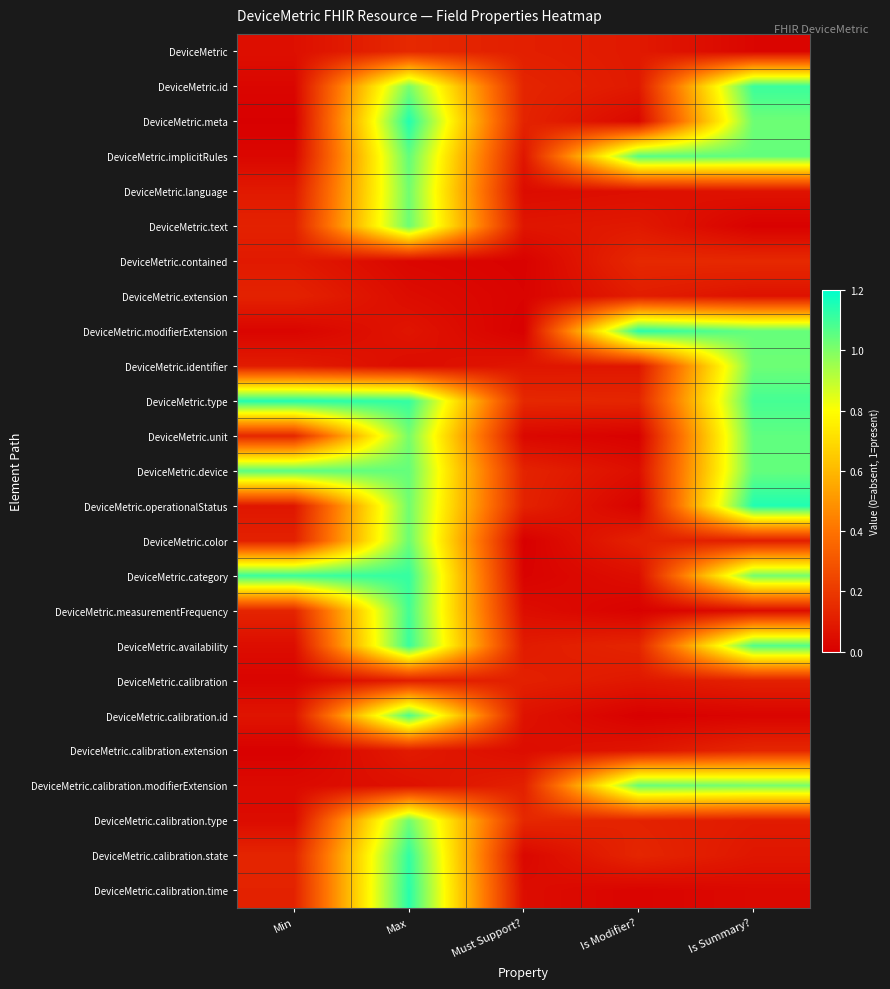

Reading right to left, list all the values displayed in this chart.

DeviceMetric: Is Summary?=0.0	Is Modifier?=0.1	Must Support?=0.1	Max=0.1	Min=0.1
DeviceMetric.id: Is Summary?=1.1	Is Modifier?=0.1	Must Support?=0.1	Max=1.0	Min=0.0
DeviceMetric.meta: Is Summary?=1.0	Is Modifier?=0.0	Must Support?=0.1	Max=1.1	Min=0.0
DeviceMetric.implicitRules: Is Summary?=1.0	Is Modifier?=1.1	Must Support?=0.1	Max=1.0	Min=0.0
DeviceMetric.language: Is Summary?=0.1	Is Modifier?=0.1	Must Support?=0.0	Max=1.0	Min=0.1
DeviceMetric.text: Is Summary?=0.0	Is Modifier?=0.1	Must Support?=0.1	Max=1.0	Min=0.1
DeviceMetric.contained: Is Summary?=0.1	Is Modifier?=0.1	Must Support?=0.0	Max=0.0	Min=0.1
DeviceMetric.extension: Is Summary?=0.1	Is Modifier?=0.1	Must Support?=0.0	Max=0.0	Min=0.1
DeviceMetric.modifierExtension: Is Summary?=1.0	Is Modifier?=1.1	Must Support?=0.0	Max=0.1	Min=0.0
DeviceMetric.identifier: Is Summary?=1.0	Is Modifier?=0.1	Must Support?=0.1	Max=0.0	Min=0.1
DeviceMetric.type: Is Summary?=1.1	Is Modifier?=0.1	Must Support?=0.1	Max=1.1	Min=1.1
DeviceMetric.unit: Is Summary?=1.0	Is Modifier?=0.0	Must Support?=0.0	Max=1.0	Min=0.1
DeviceMetric.device: Is Summary?=1.0	Is Modifier?=0.1	Must Support?=0.1	Max=1.0	Min=1.1
DeviceMetric.operationalStatus: Is Summary?=1.1	Is Modifier?=0.0	Must Support?=0.1	Max=1.0	Min=0.1
DeviceMetric.color: Is Summary?=0.1	Is Modifier?=0.1	Must Support?=0.0	Max=1.0	Min=0.1
DeviceMetric.category: Is Summary?=1.0	Is Modifier?=0.1	Must Support?=0.0	Max=1.1	Min=1.1
DeviceMetric.measurementFrequency: Is Summary?=0.0	Is Modifier?=0.0	Must Support?=0.0	Max=1.1	Min=0.1
DeviceMetric.availability: Is Summary?=1.1	Is Modifier?=0.1	Must Support?=0.1	Max=1.1	Min=0.0
DeviceMetric.calibration: Is Summary?=0.1	Is Modifier?=0.1	Must Support?=0.1	Max=0.1	Min=0.0
DeviceMetric.calibration.id: Is Summary?=0.0	Is Modifier?=0.0	Must Support?=0.1	Max=1.1	Min=0.1
DeviceMetric.calibration.extension: Is Summary?=0.1	Is Modifier?=0.1	Must Support?=0.0	Max=0.1	Min=0.0
DeviceMetric.calibration.modifierExtension: Is Summary?=1.0	Is Modifier?=1.0	Must Support?=0.1	Max=0.1	Min=0.0
DeviceMetric.calibration.type: Is Summary?=0.1	Is Modifier?=0.1	Must Support?=0.1	Max=1.0	Min=0.0
DeviceMetric.calibration.state: Is Summary?=0.1	Is Modifier?=0.1	Must Support?=0.0	Max=1.1	Min=0.1
DeviceMetric.calibration.time: Is Summary?=0.0	Is Modifier?=0.0	Must Support?=0.0	Max=1.1	Min=0.1